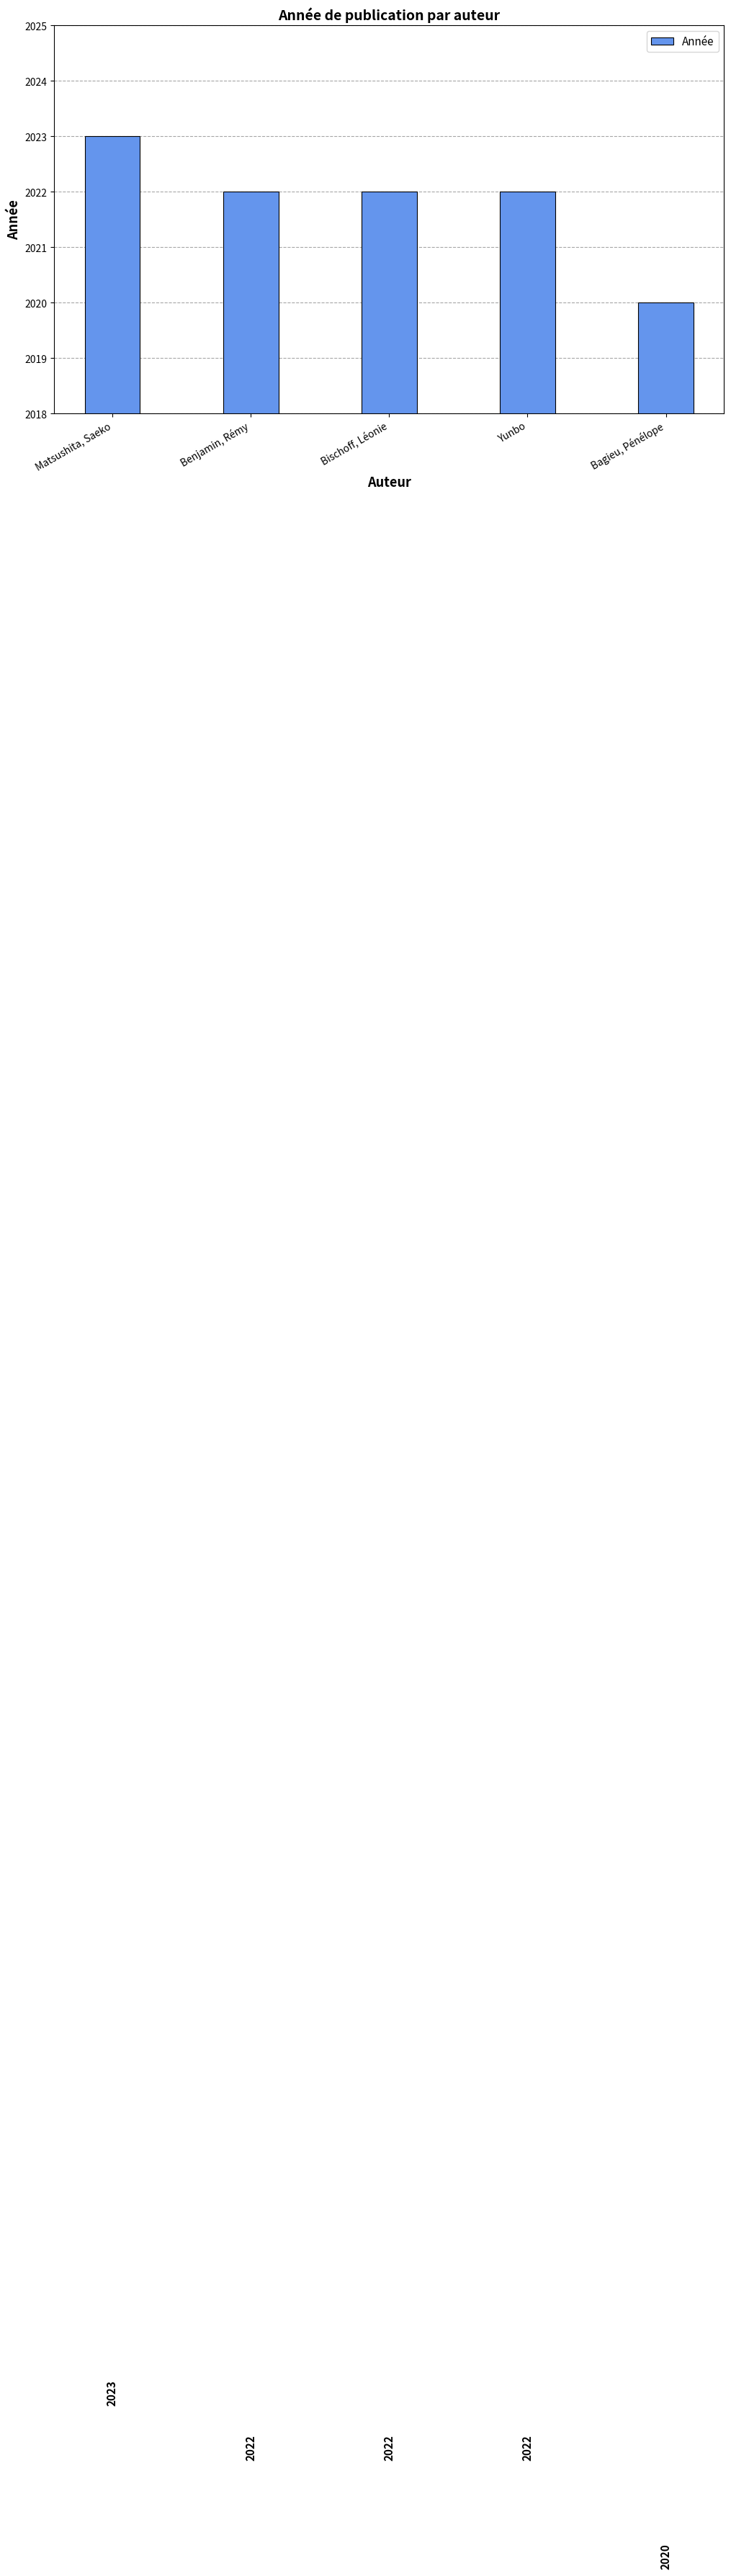

What is the difference between the maximum and minimum values?

3